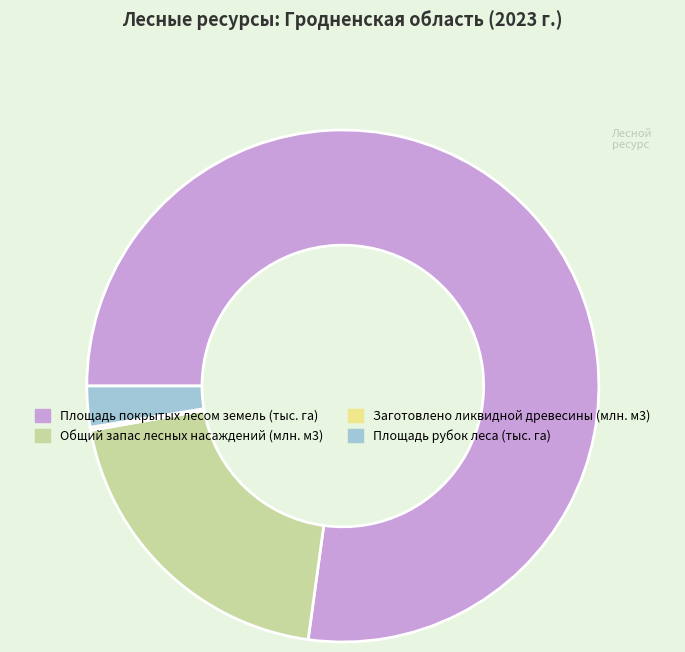

Combined, do Площадь покрытых лесом земель (тыс. га) and Площадь рубок леса (тыс. га) account for over 50%?

Yes